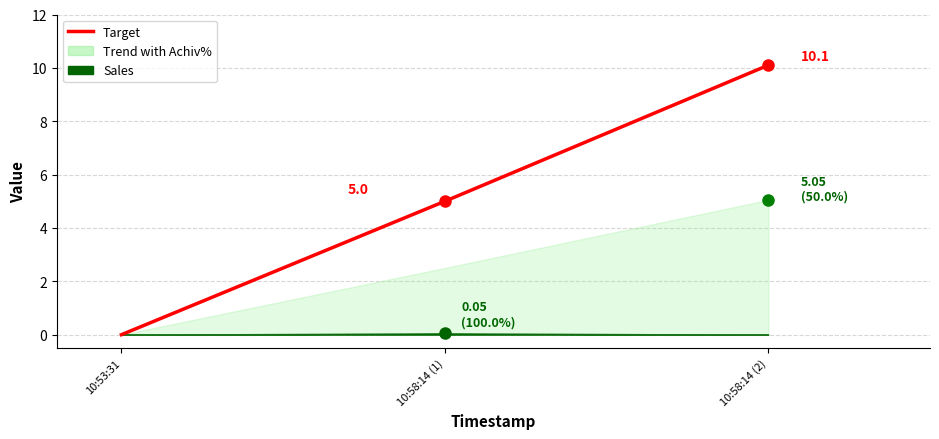

True or false: the data shows 2.1 at 10:58:14 (1).

False